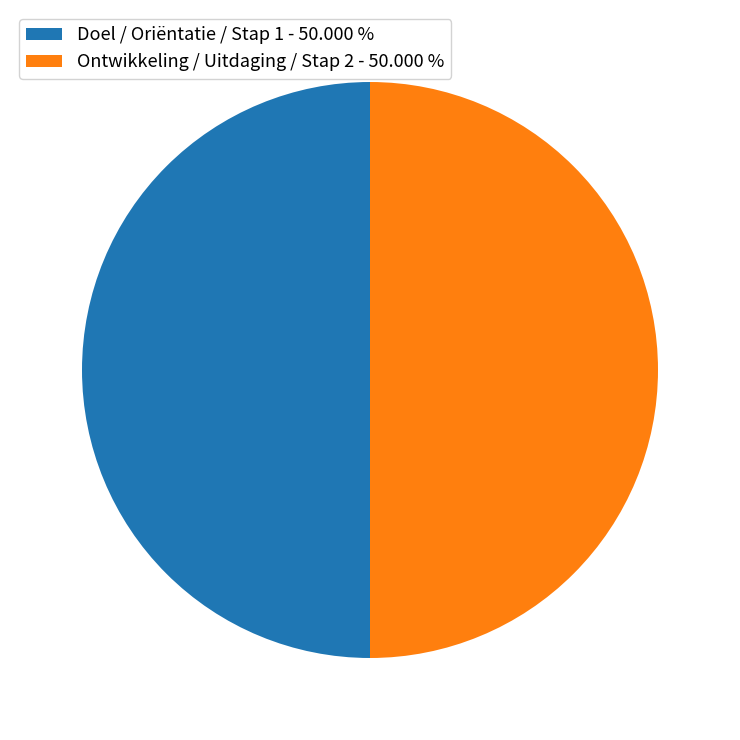

Is the sum of Doel / Oriëntatie / Stap 1 - 50.000 % and Ontwikkeling / Uitdaging / Stap 2 - 50.000 % greater than half?

Yes